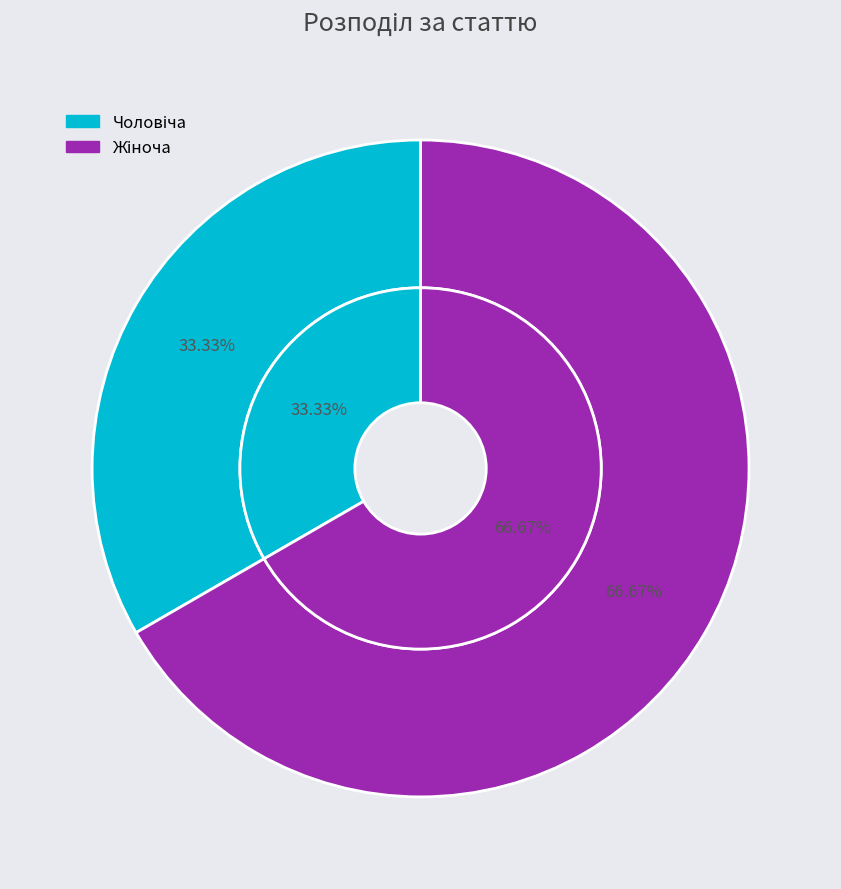

To the nearest percent, what is the average slice percentage?

50%